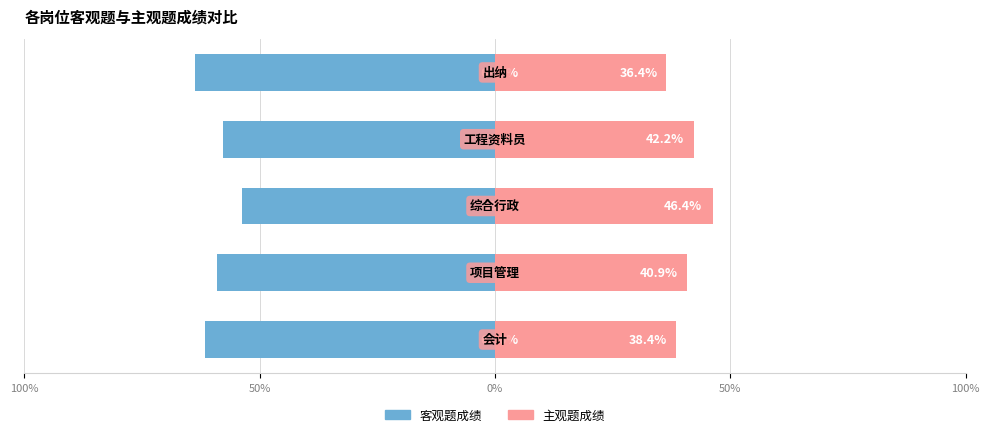

At how many categories does at least one series exceed 12?

5